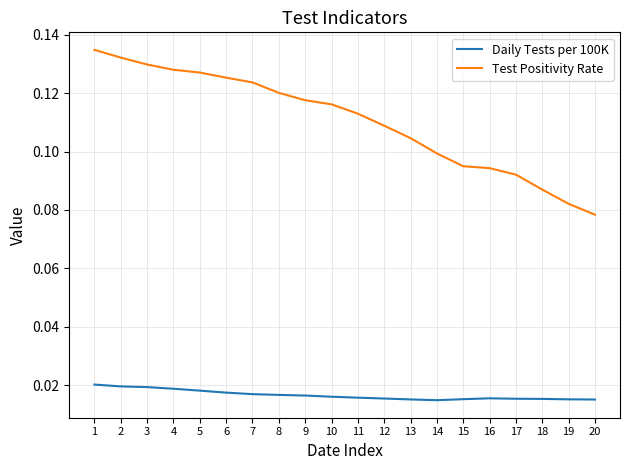

Which series changed the most between 11 and 16?

Test Positivity Rate